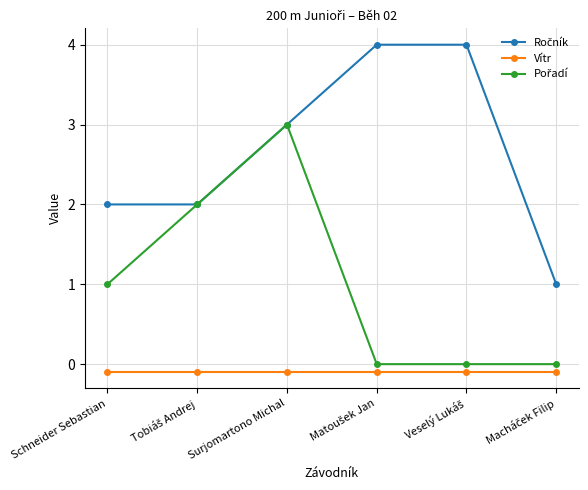

What is the label of the 4th point from the right?

Surjomartono Michal